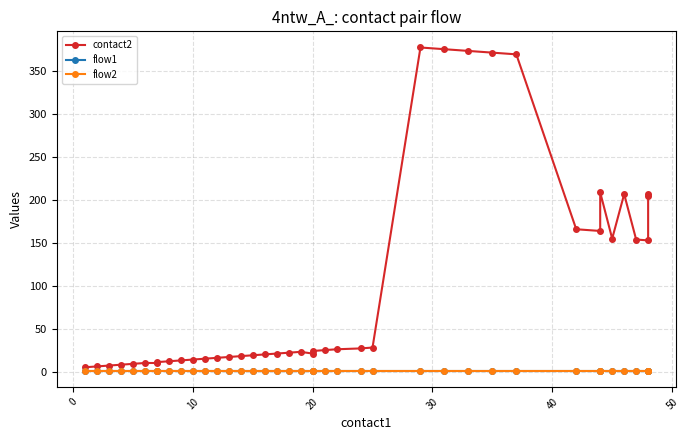

Is this an area chart (filled region under the line)?

No